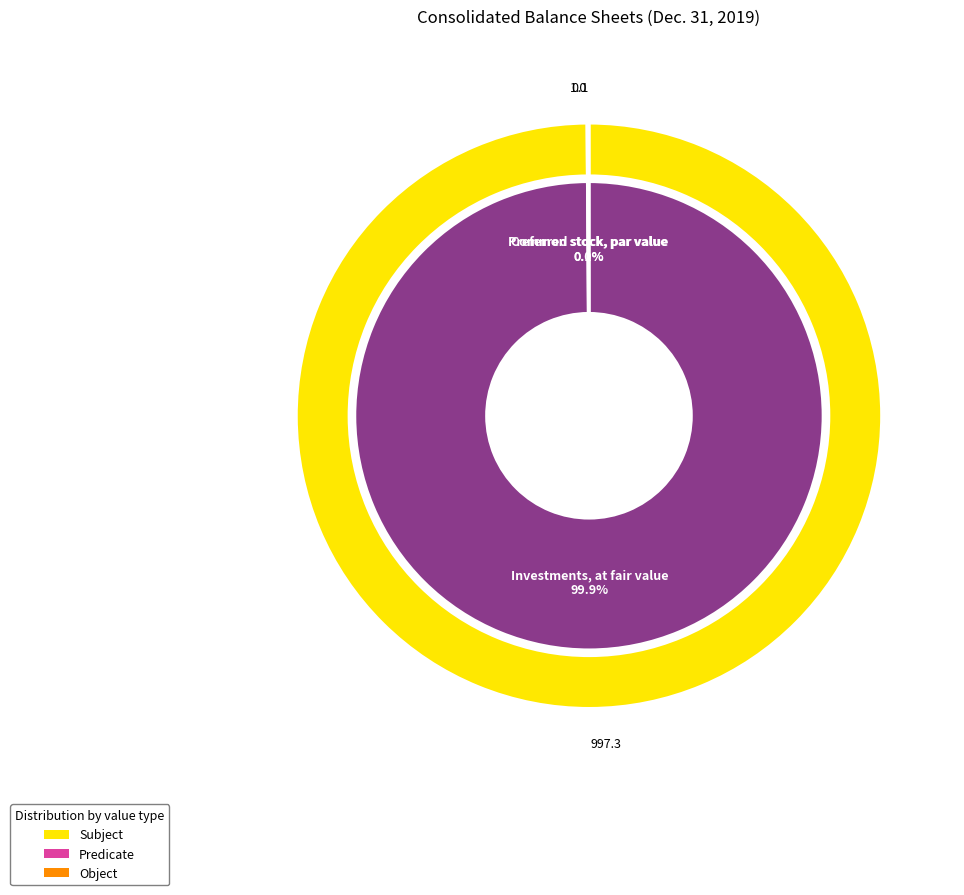

To the nearest percent, what is the average slice percentage?

33%